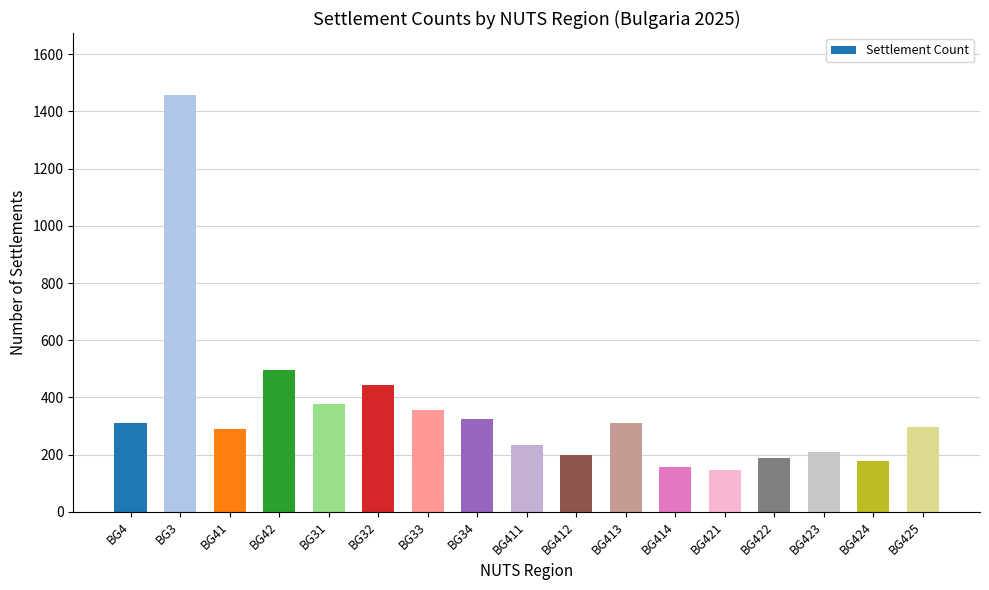

Between BG3 and BG425, which is larger?

BG3